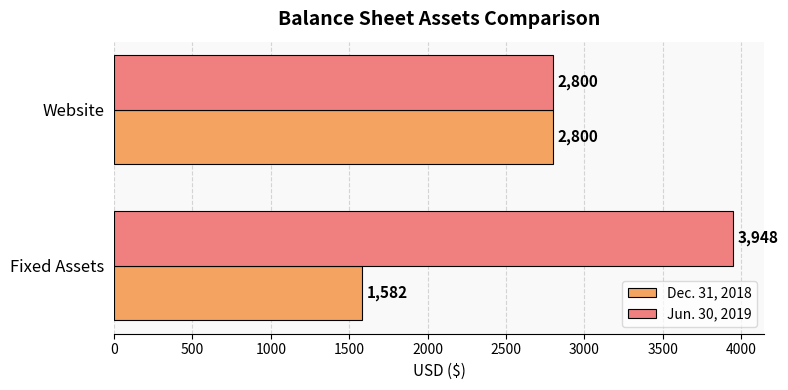

What is the sum of all Jun. 30, 2019 values?

6748